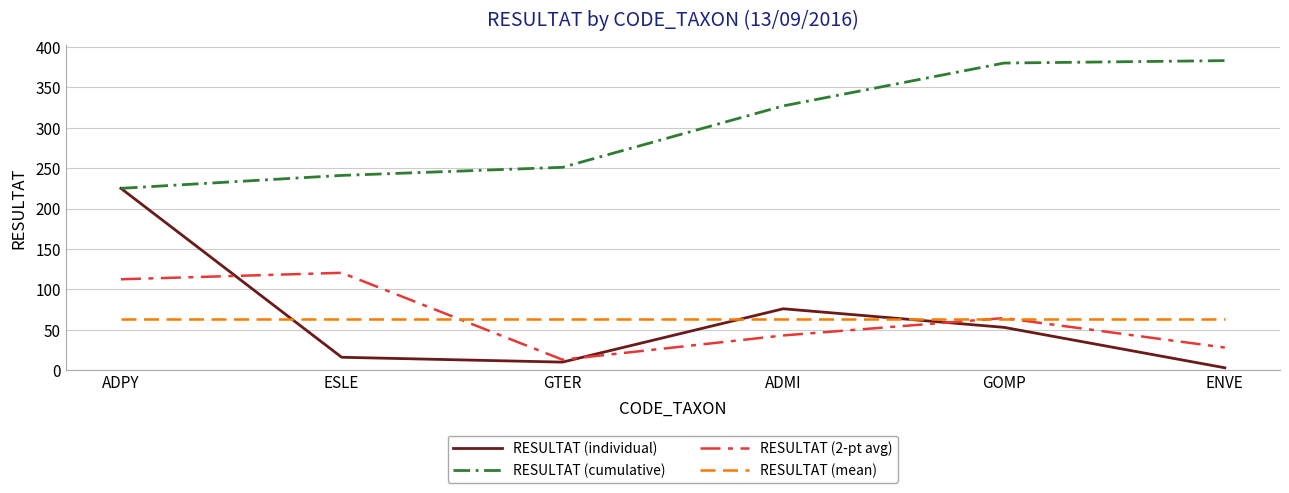

At which label is RESULTAT (individual) closest to 114?

ADMI